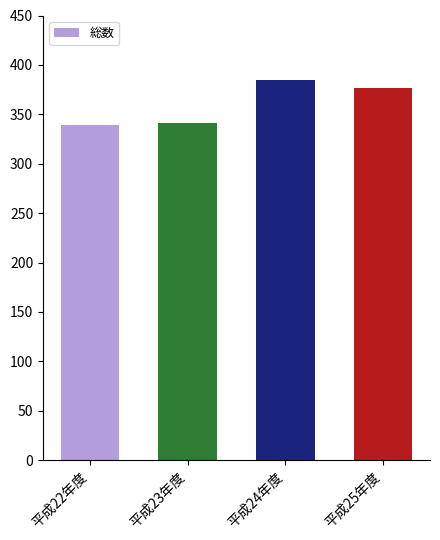

Are the bars horizontal?

No